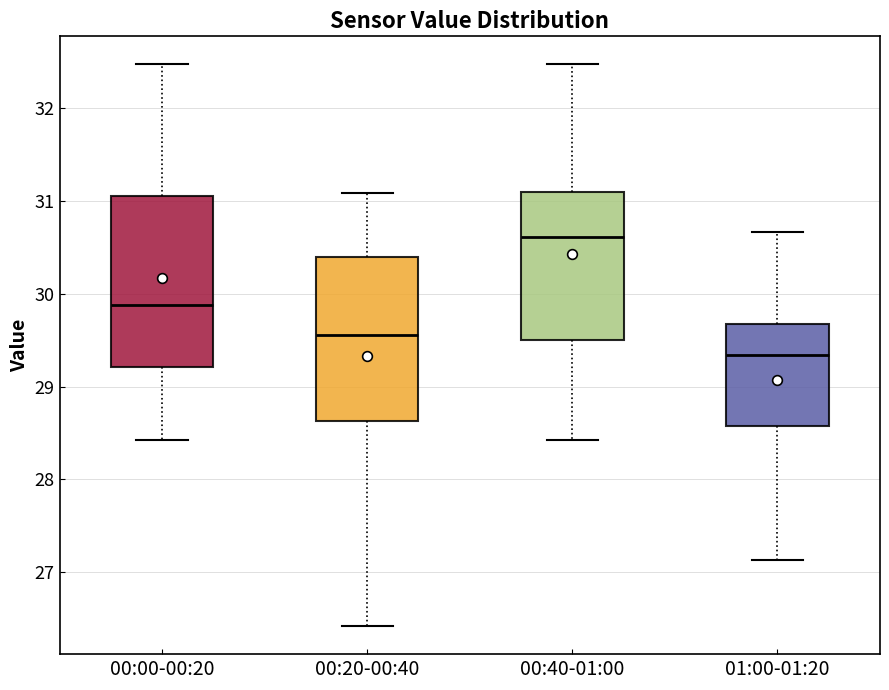

Which box's median line is the lowest?

01:00-01:20